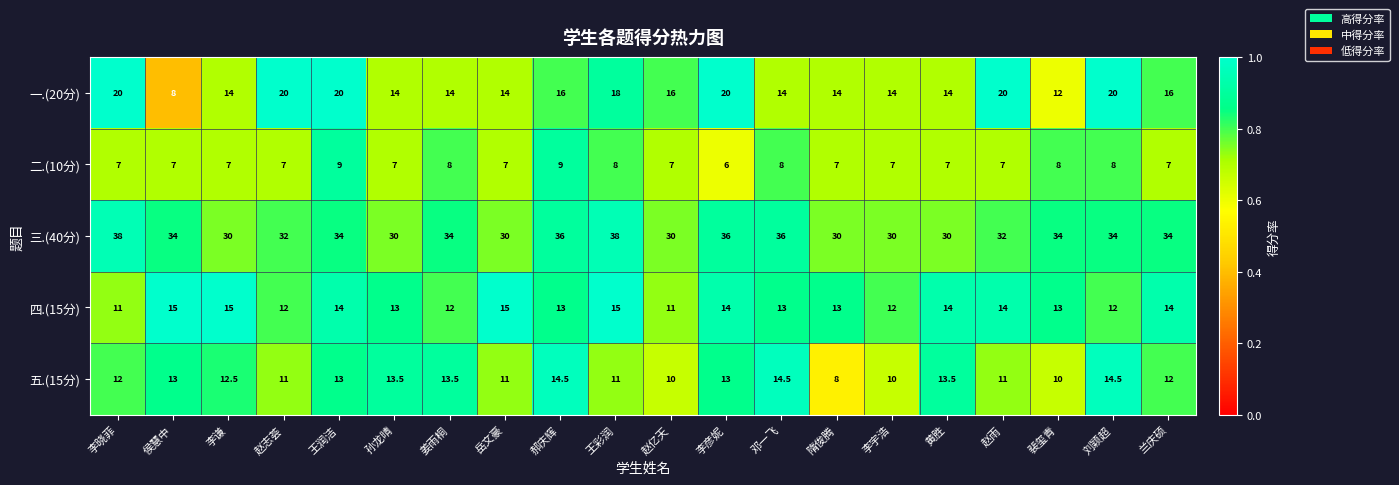

How many distinct data groups are displayed?

5